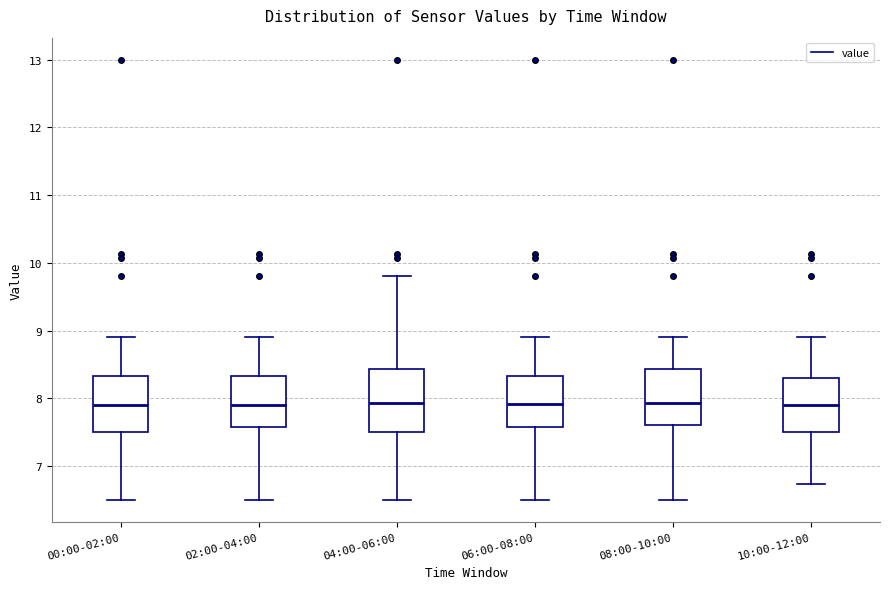

Where is the lower edge of the box for 02:00-04:00 on the y-axis? The values are not printed on the chart, so give them approximately, as read against the axis.

7.6